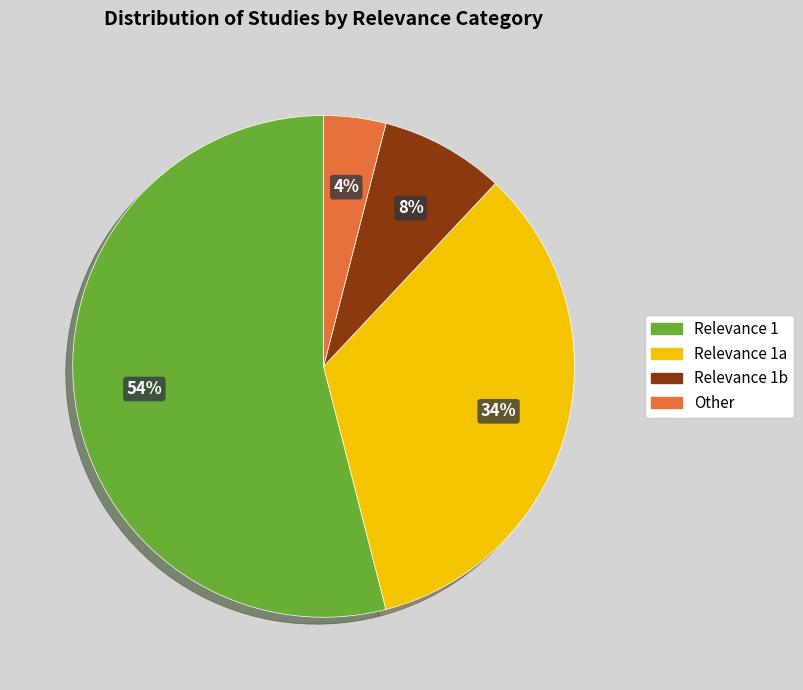

To the nearest percent, what is the average slice percentage?

25%